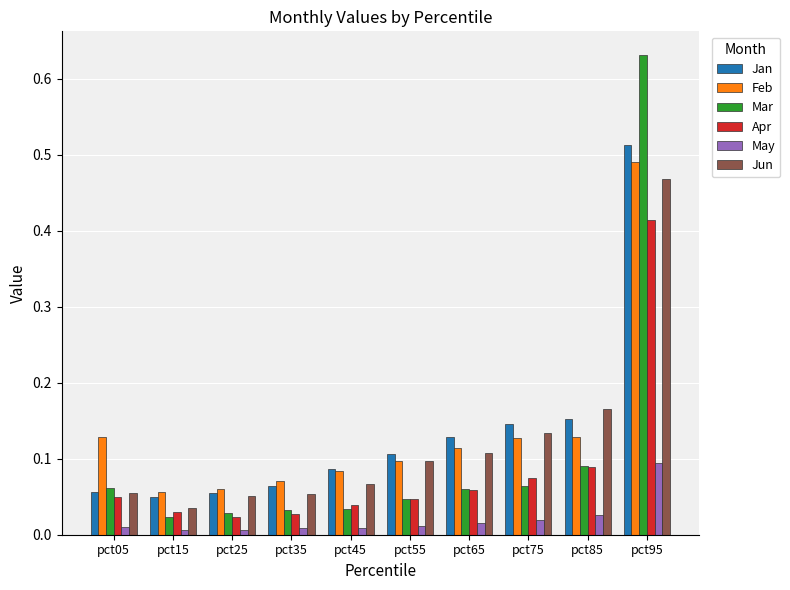

Which category has the highest value in the Jan series?

pct95